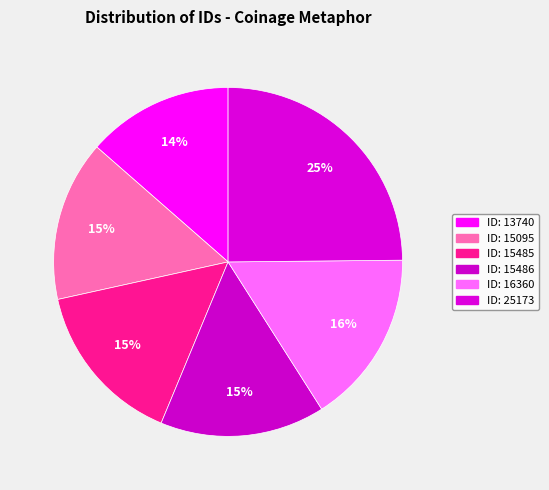

Rank the categories by value from highest to lowest.

Reading (25173), Coinage (16360), Coinage (15486), Coinage (15485), Coinage (15095), Coinage (13740)